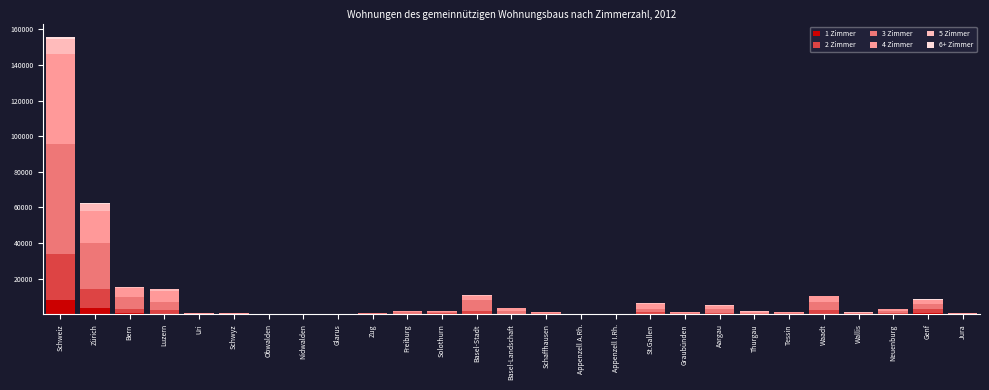

At which label does 1 Zimmer reach its peak?

Schweiz